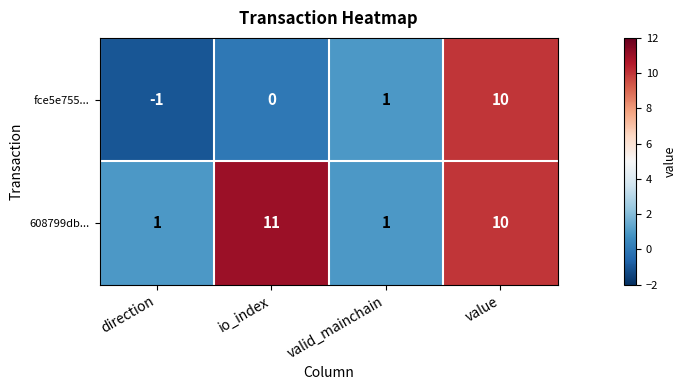

What is the smallest value displayed?

-1